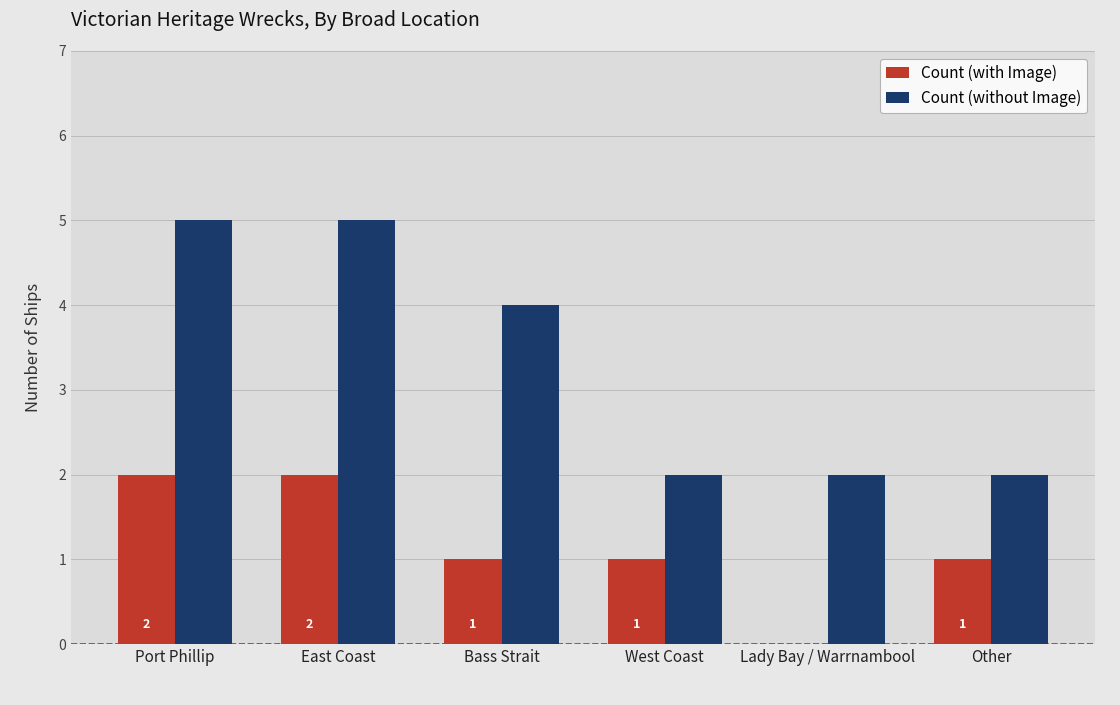

True or false: Count (without Image) has a value of 3 at Other.

False